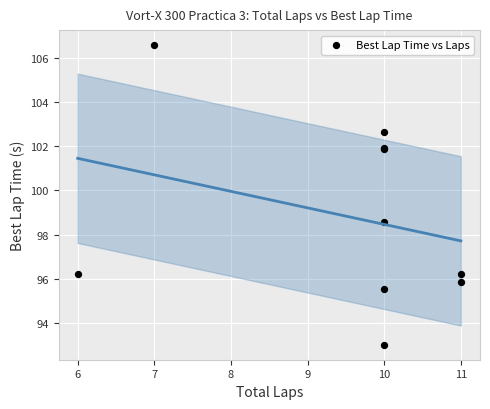

What Y value in the scatter plot is closest to 99?

98.6